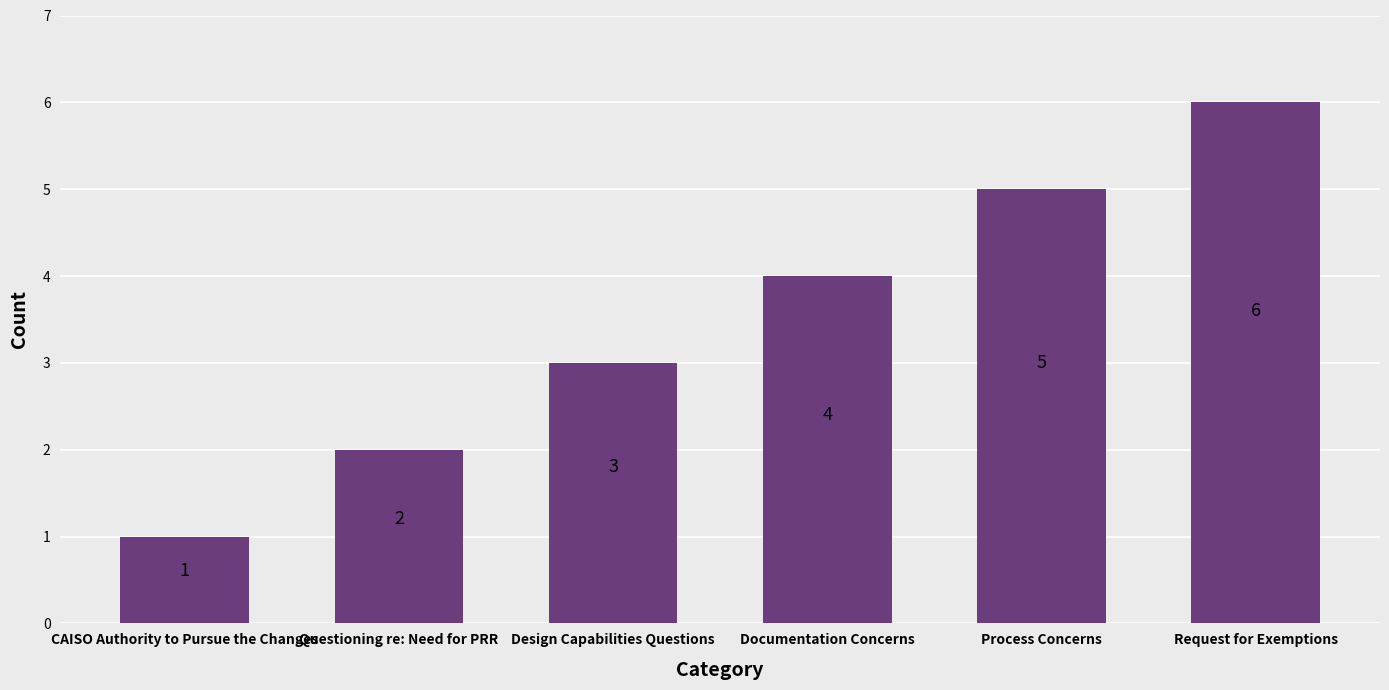

What is the label of the 3rd bar from the right?

Documentation Concerns